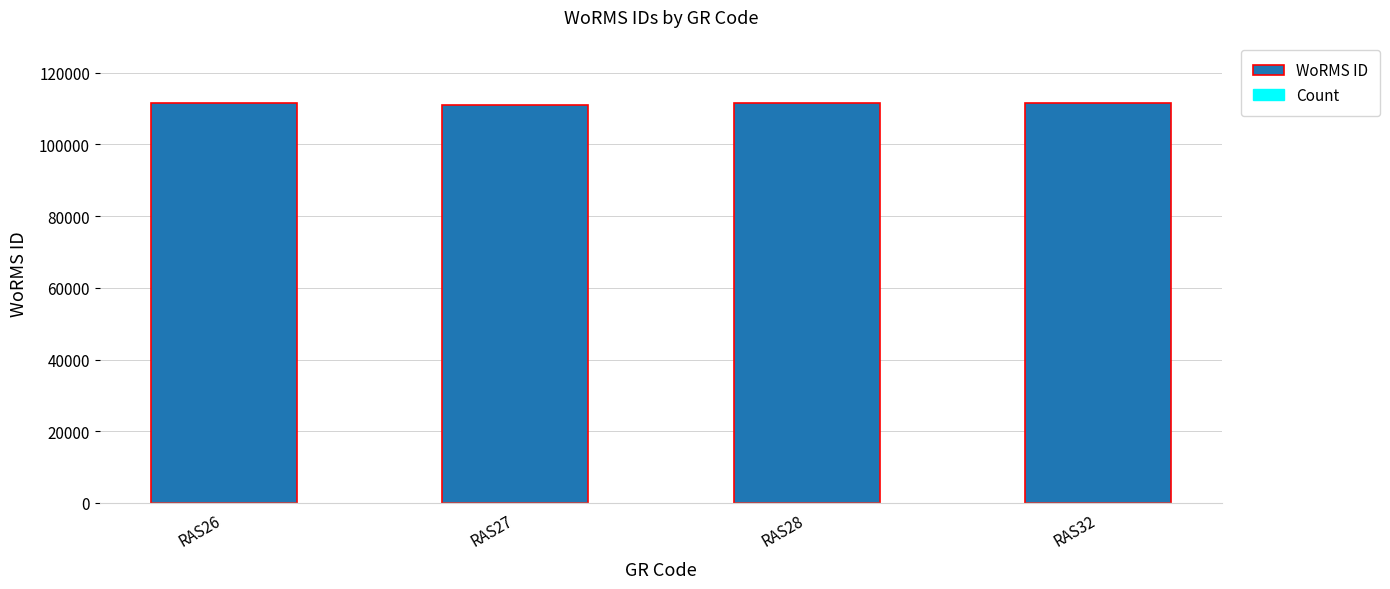

Which has a higher value, RAS26 or RAS28?

RAS28